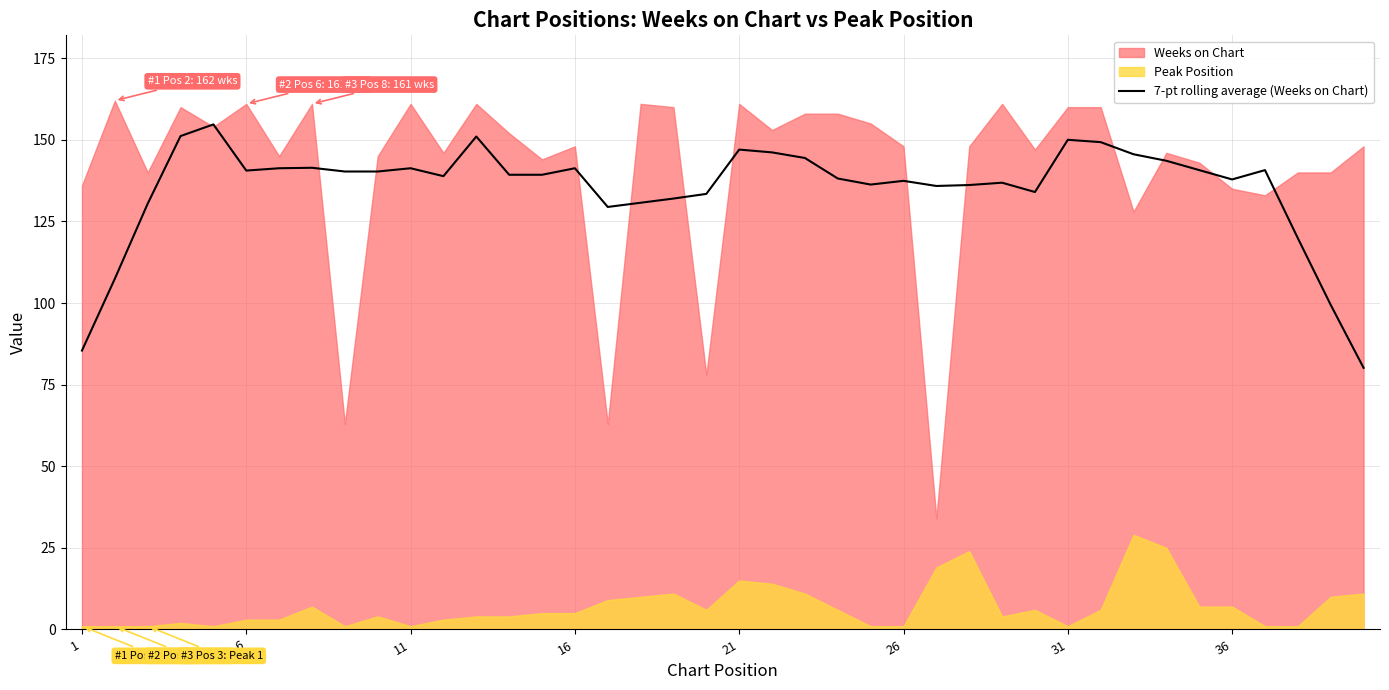

What is the difference between the maximum and minimum values?

74.6